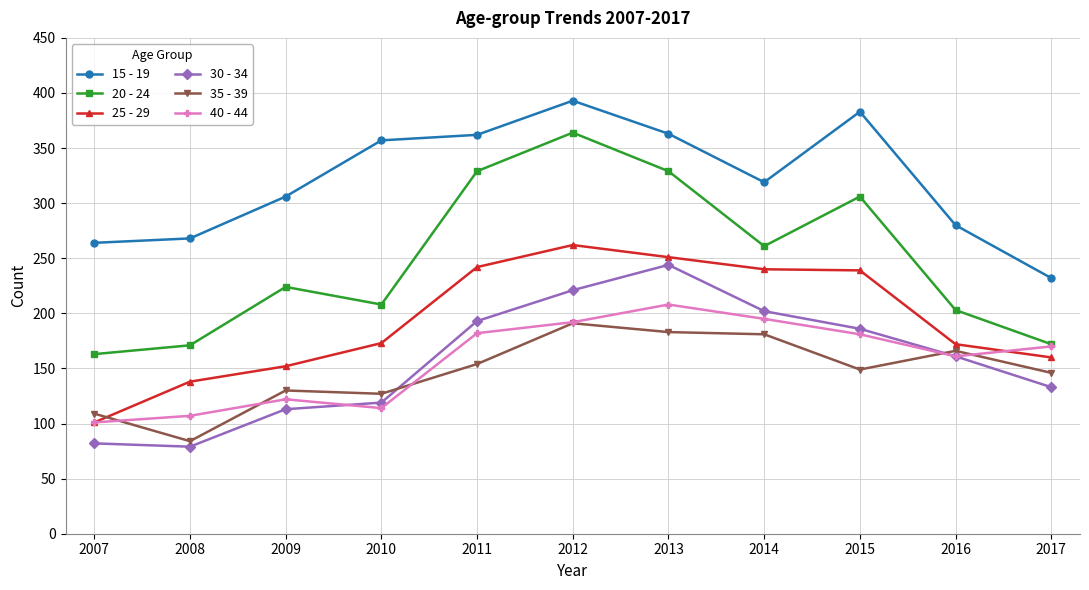

Is it true that 30 - 34 equals 202 at 2014?

True